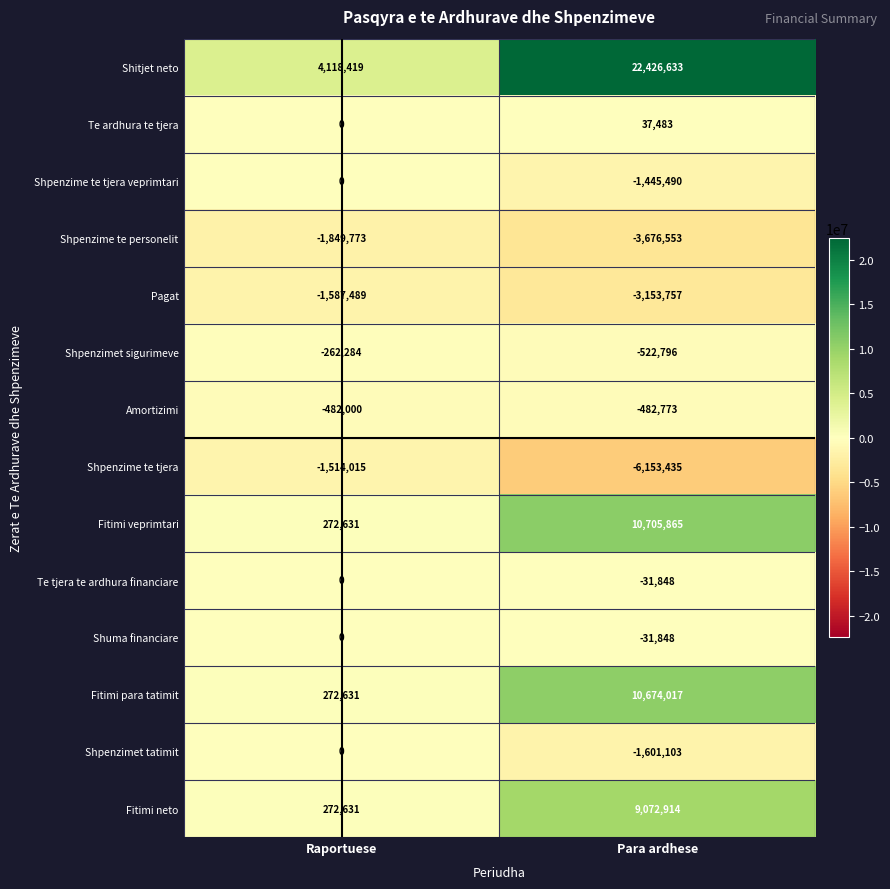

The Te ardhura te tjera series shows 20195 at Raportuese. True or false?

False